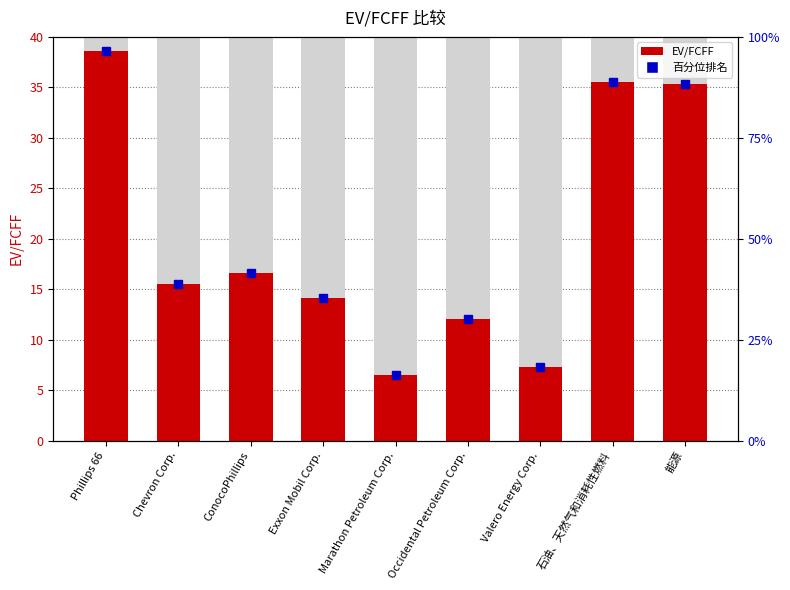

Rank the categories by value from lowest to highest.

Marathon Petroleum Corp., Valero Energy Corp., Occidental Petroleum Corp., Exxon Mobil Corp., Chevron Corp., ConocoPhillips, 能源, 石油、天然气和消耗性燃料, Phillips 66